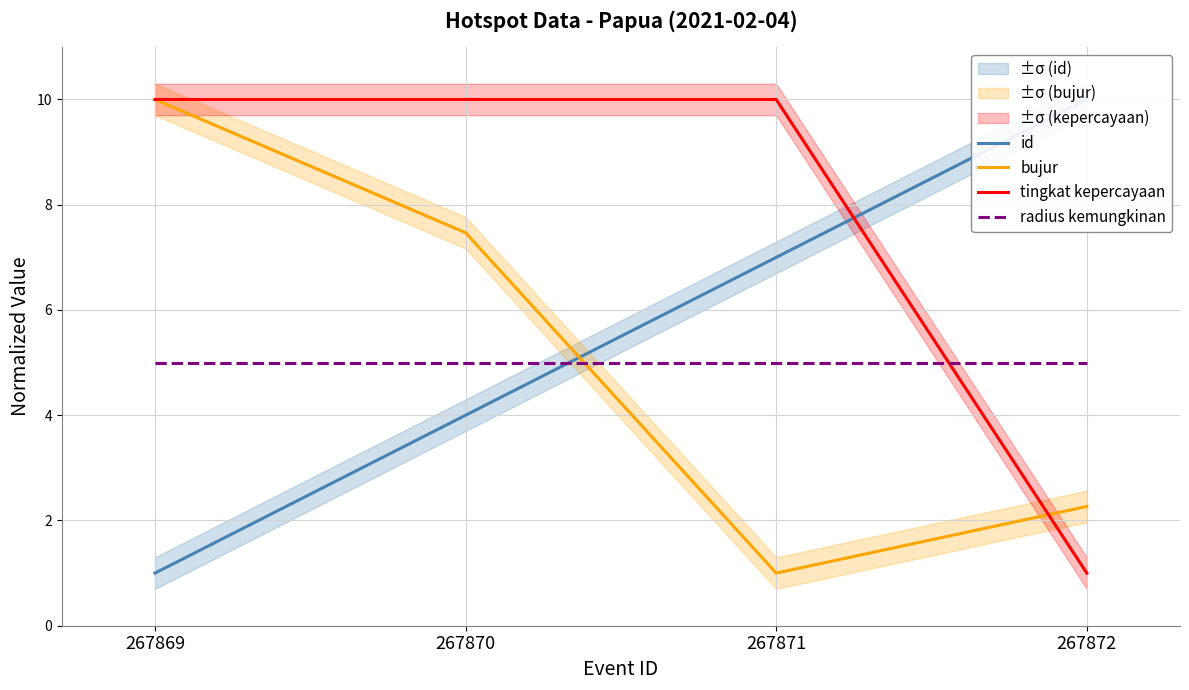

Rank the series at 267869 from highest to lowest value.

bujur, tingkat kepercayaan, radius kemungkinan, id